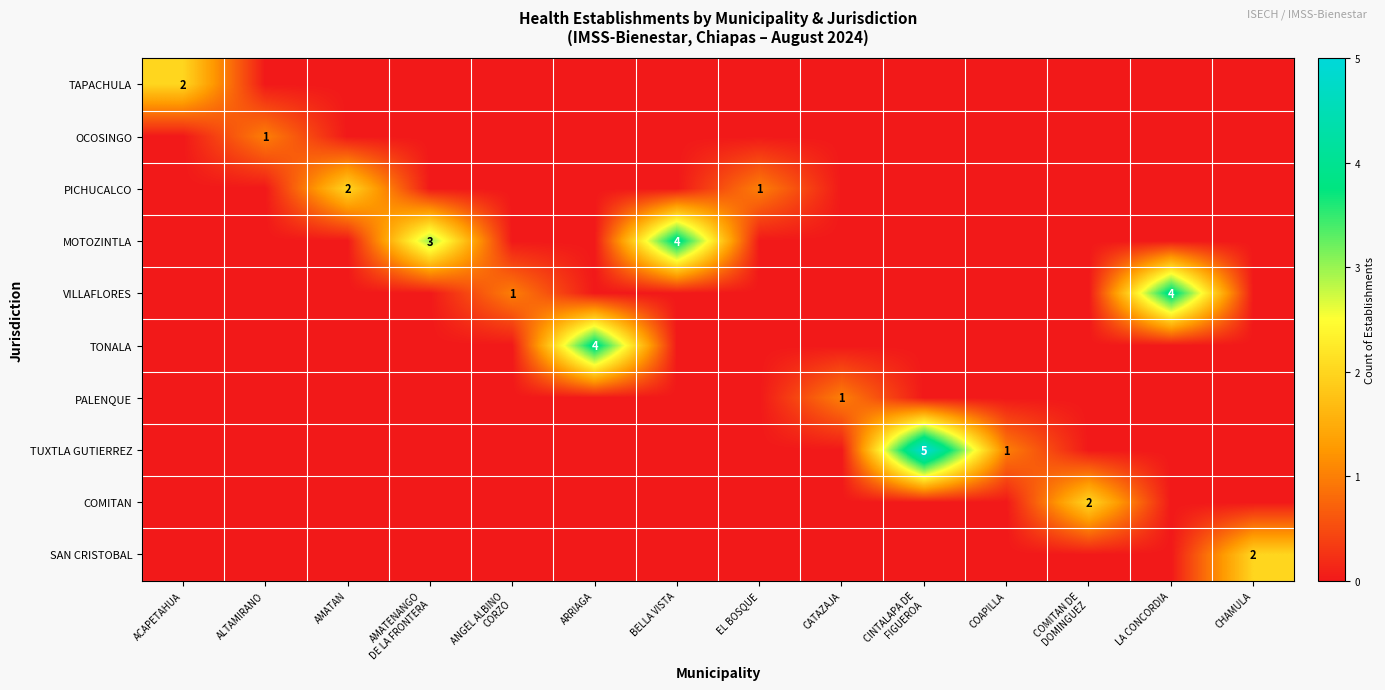

The COMITAN series shows 0 at CATAZAJA. True or false?

True